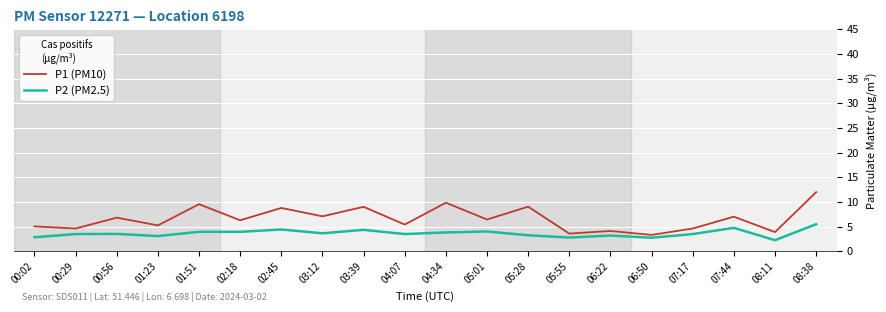

Which category has the highest value across all series?

08:38